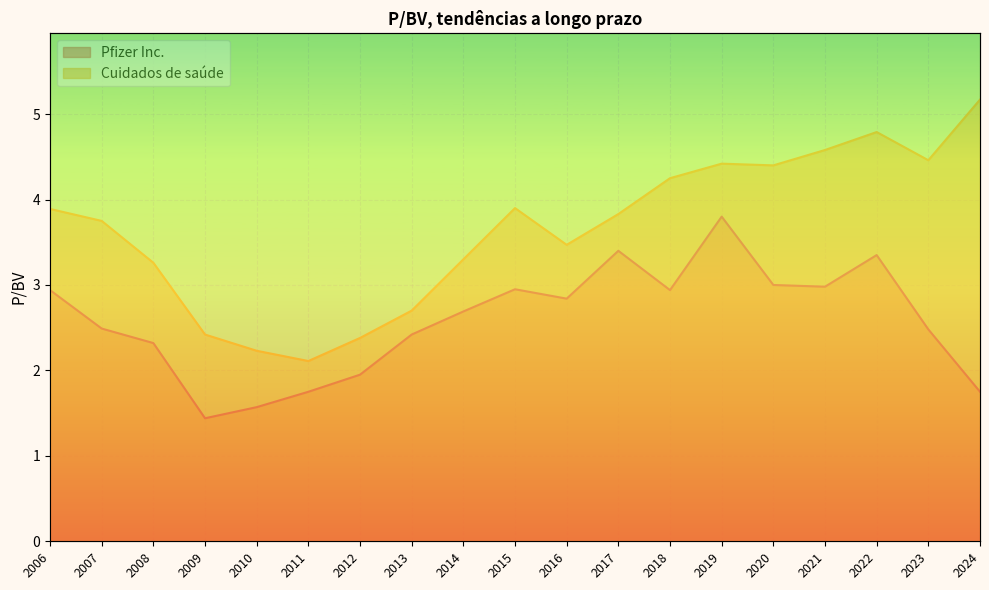

List the series in order of their peak value, lowest first.

Pfizer Inc., Cuidados de saúde